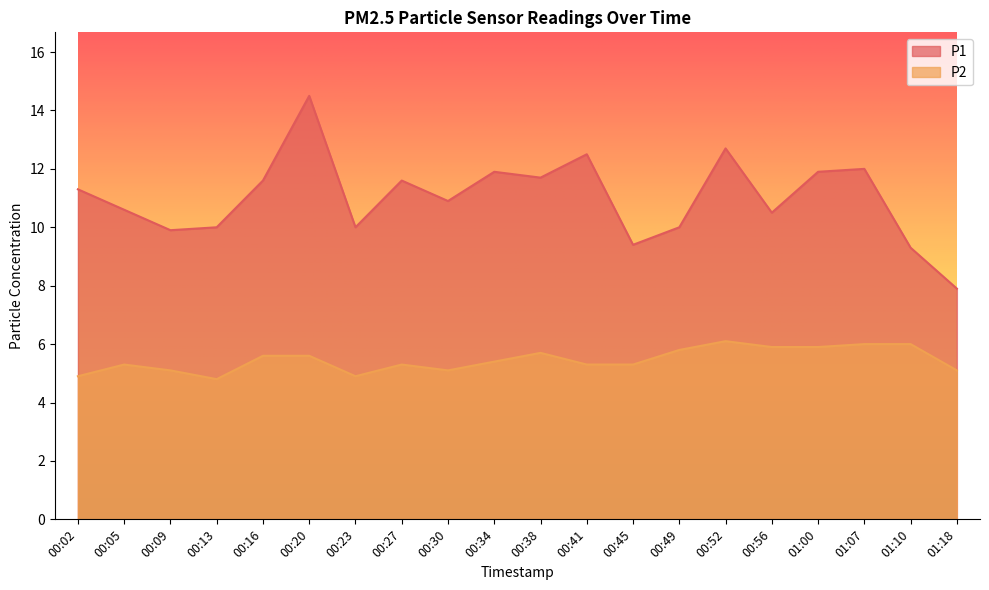

Where is the first local minimum for P1?

00:09